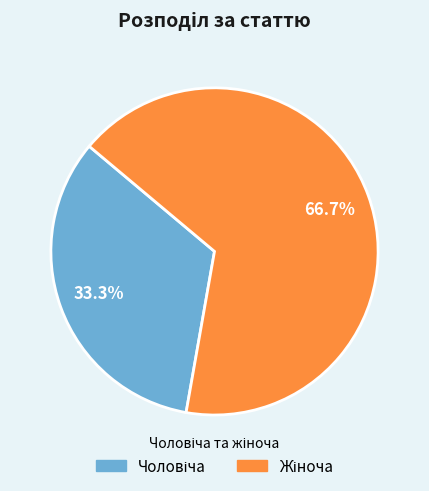

Is there any slice that represents more than half of the pie?

Yes